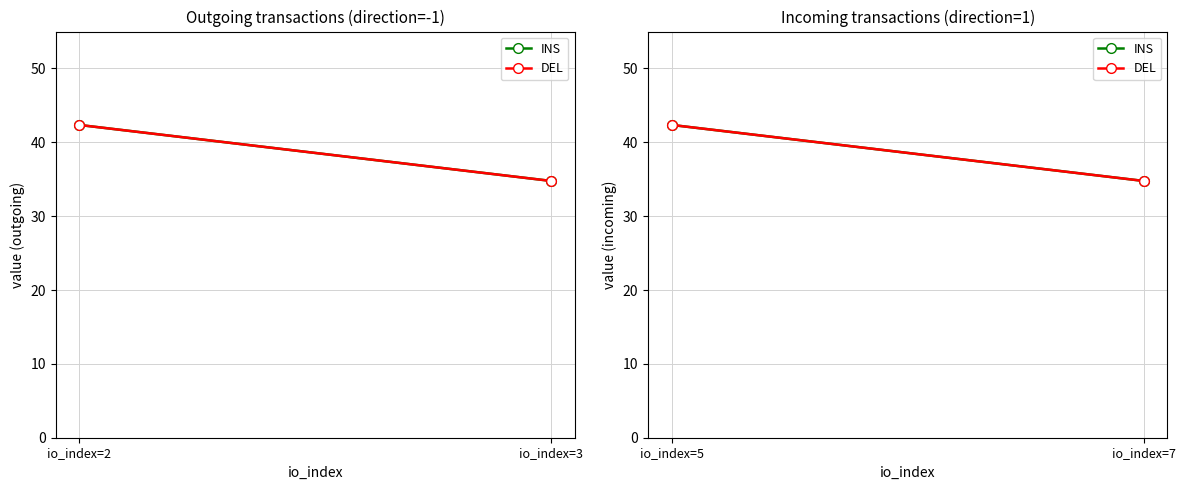

Which has a higher value, io_index=7 or io_index=5?

io_index=5